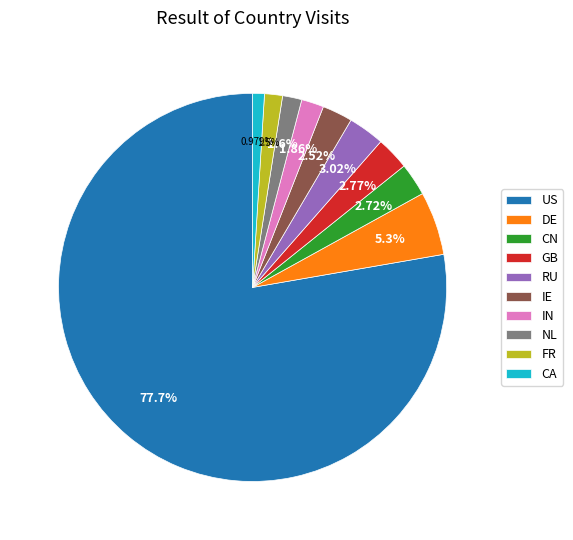

The FR slice represents 13% of the pie. True or false?

False